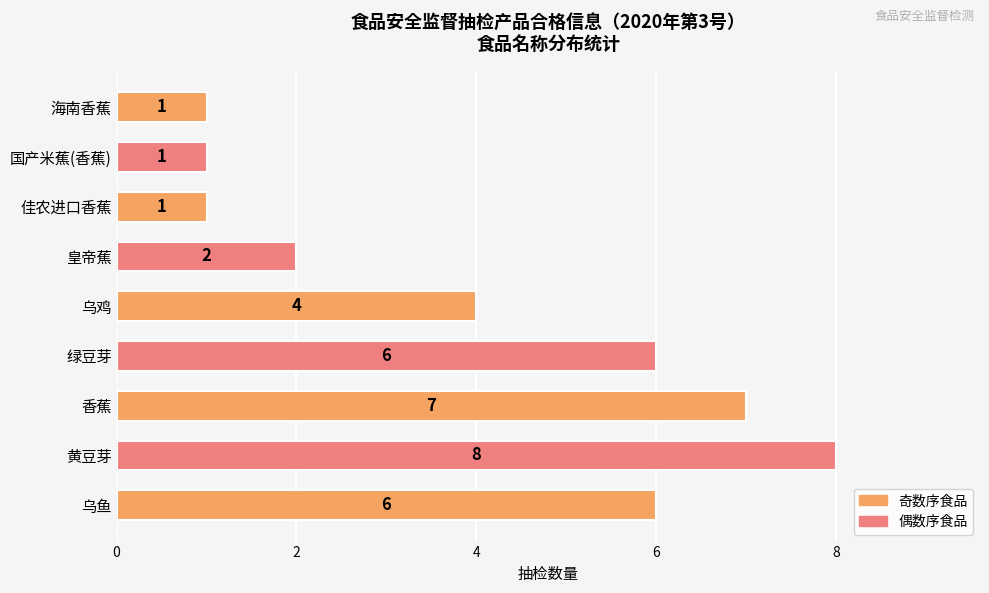

Approximately how many times larger is the value at 皇帝蕉 compared to 佳农进口香蕉?

2.0